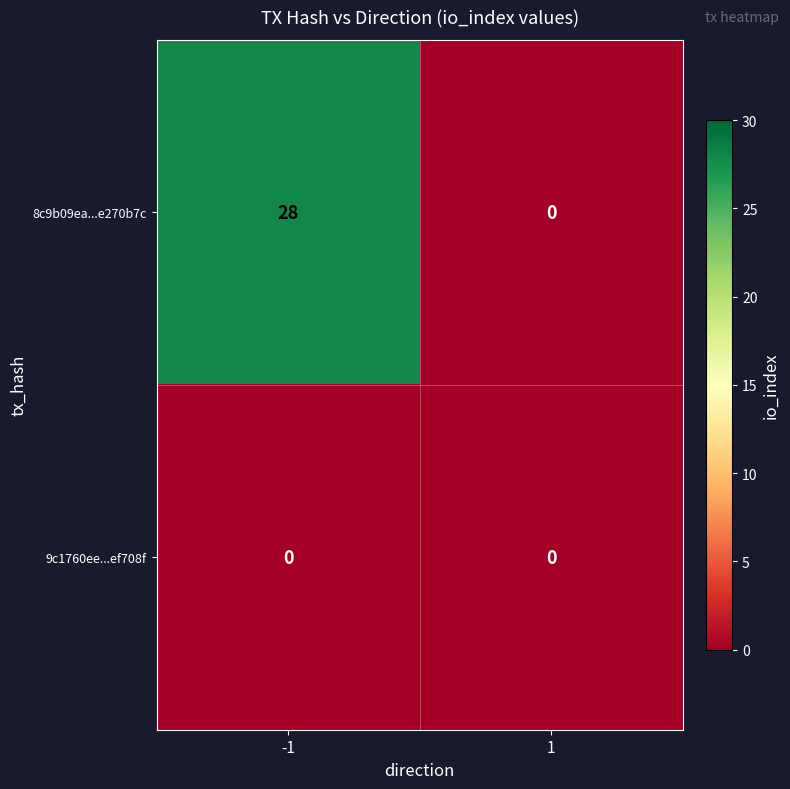

At how many categories does at least one series exceed 1?

1